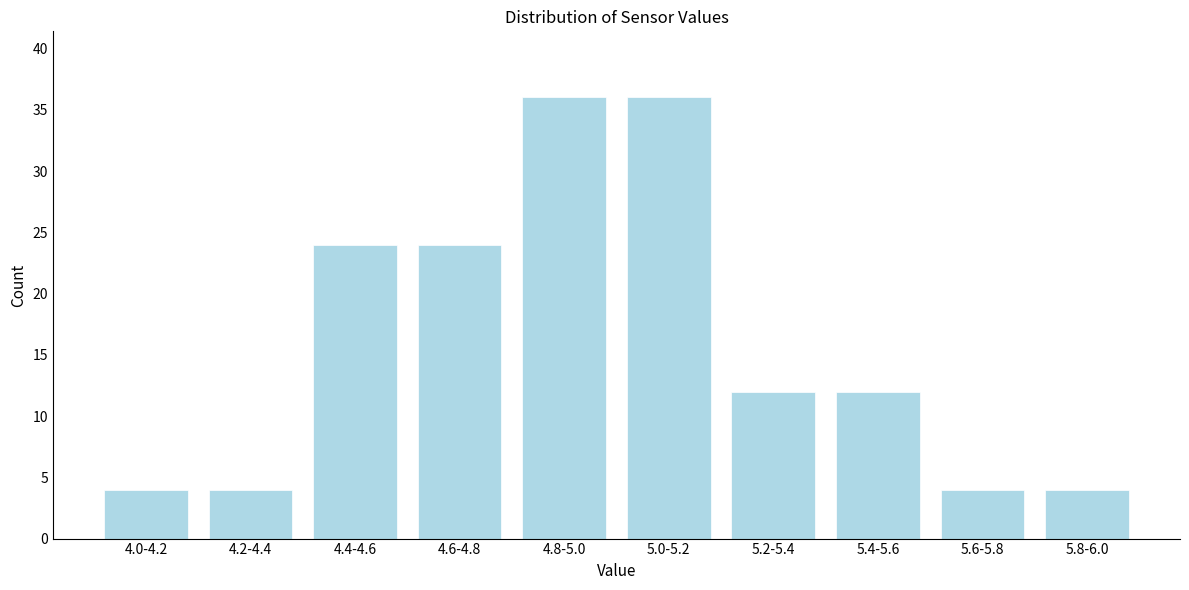

Reading left to right, extract all data points from this chart.

4.0-4.2=4	4.2-4.4=4	4.4-4.6=24	4.6-4.8=24	4.8-5.0=36	5.0-5.2=36	5.2-5.4=12	5.4-5.6=12	5.6-5.8=4	5.8-6.0=4